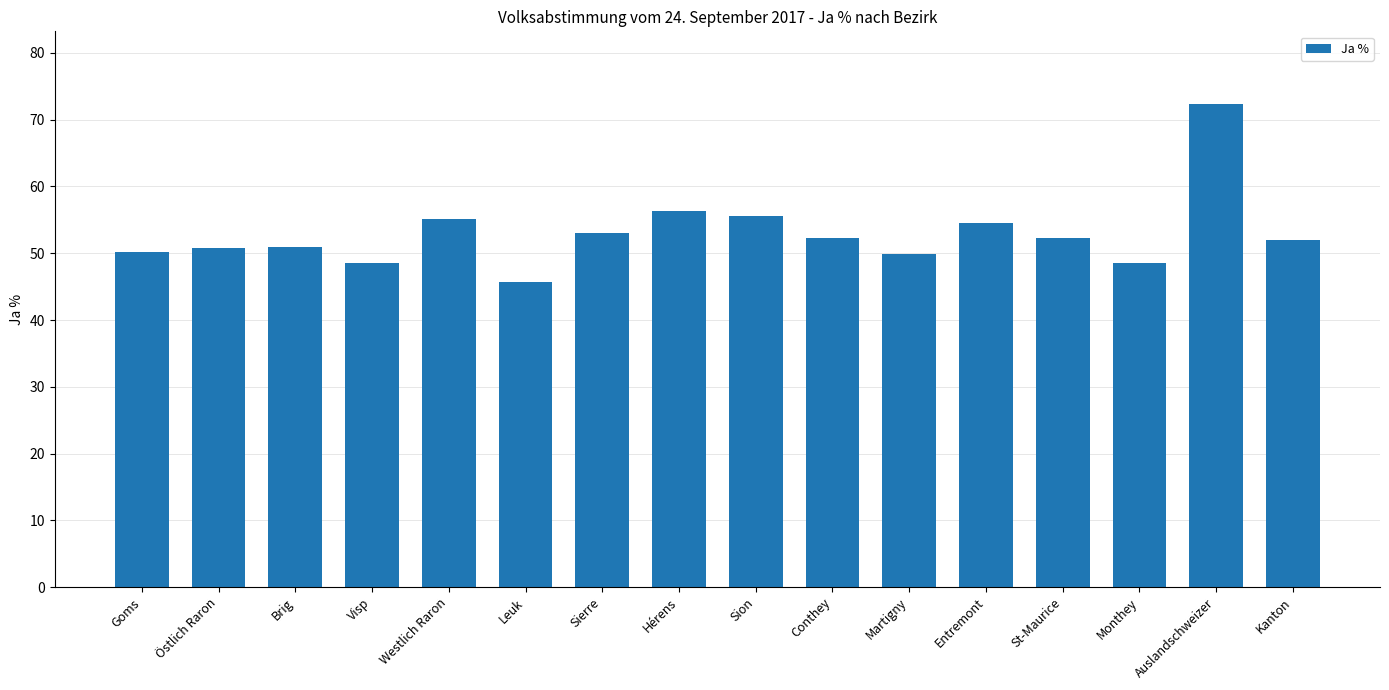

What is the label of the 16th bar from the left?

Kanton